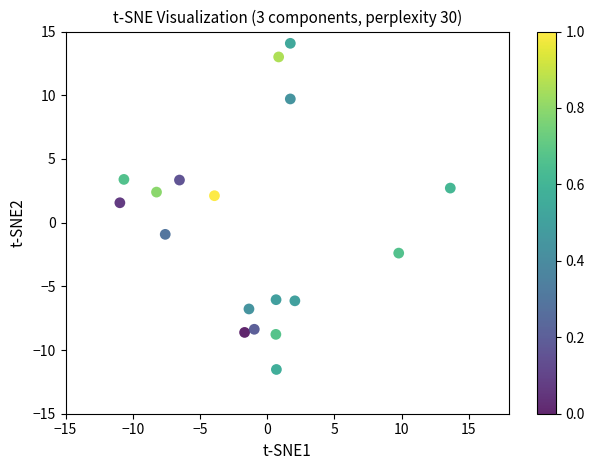

What Y value in the scatter plot is closest to 1?

1.6